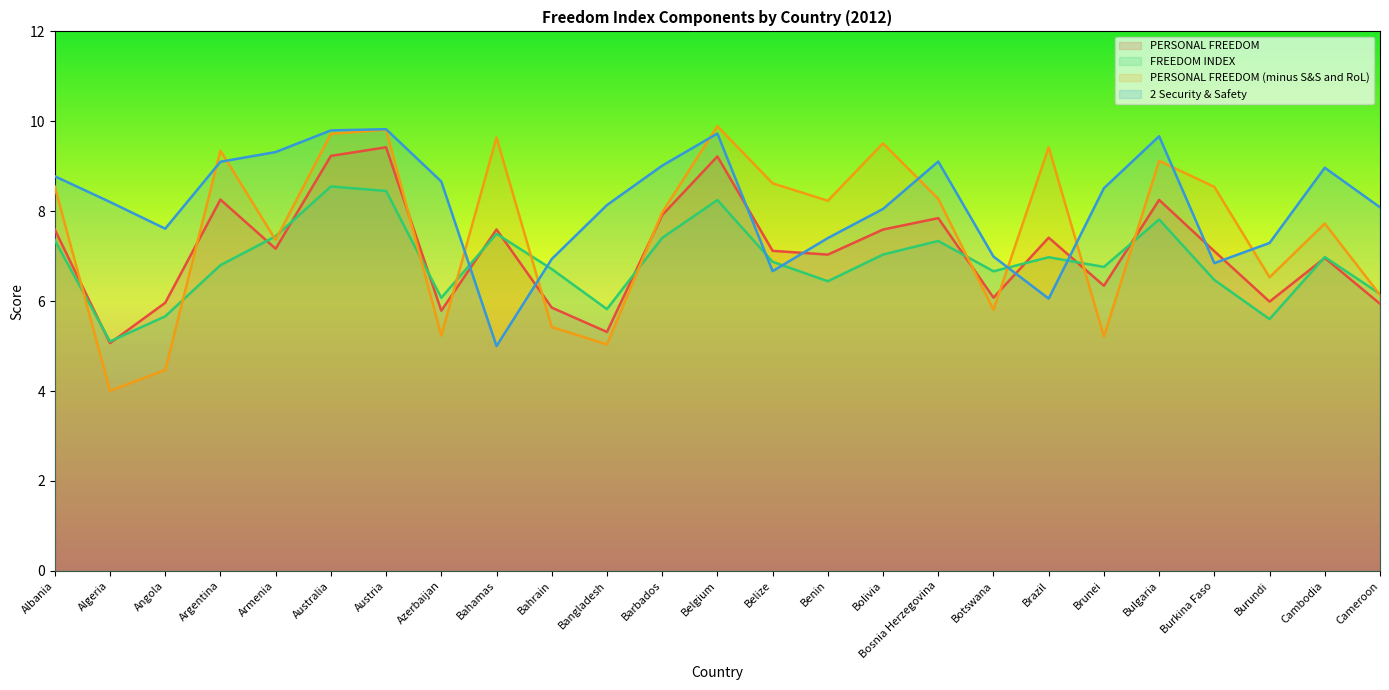

What is the maximum value shown in the chart?

9.9